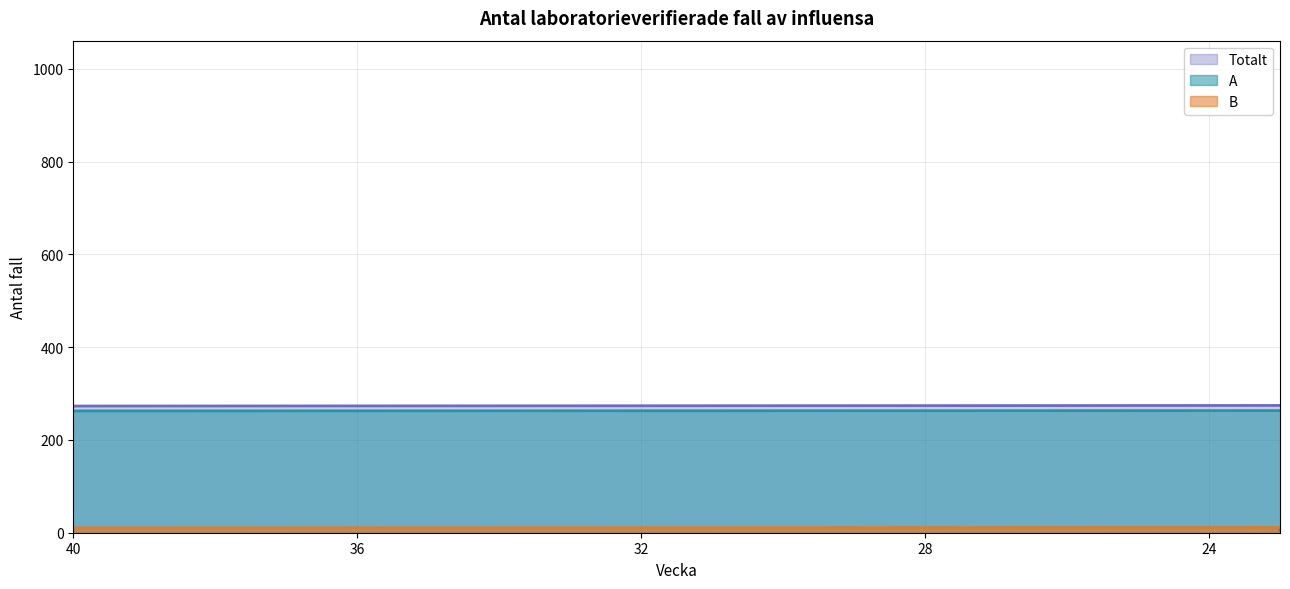

What is the difference between the second highest and second lowest values in the A series?

862